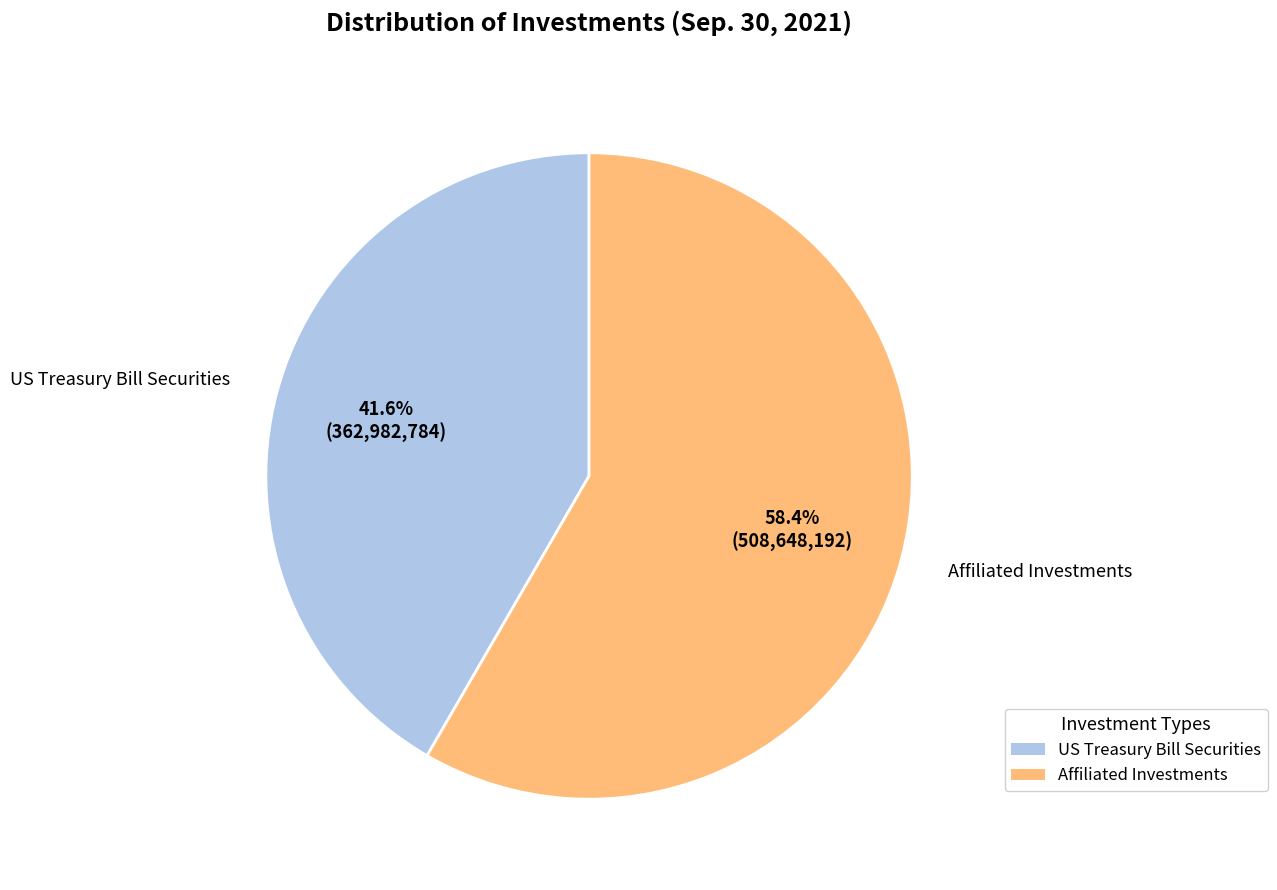

How many segments does this pie chart have?

2